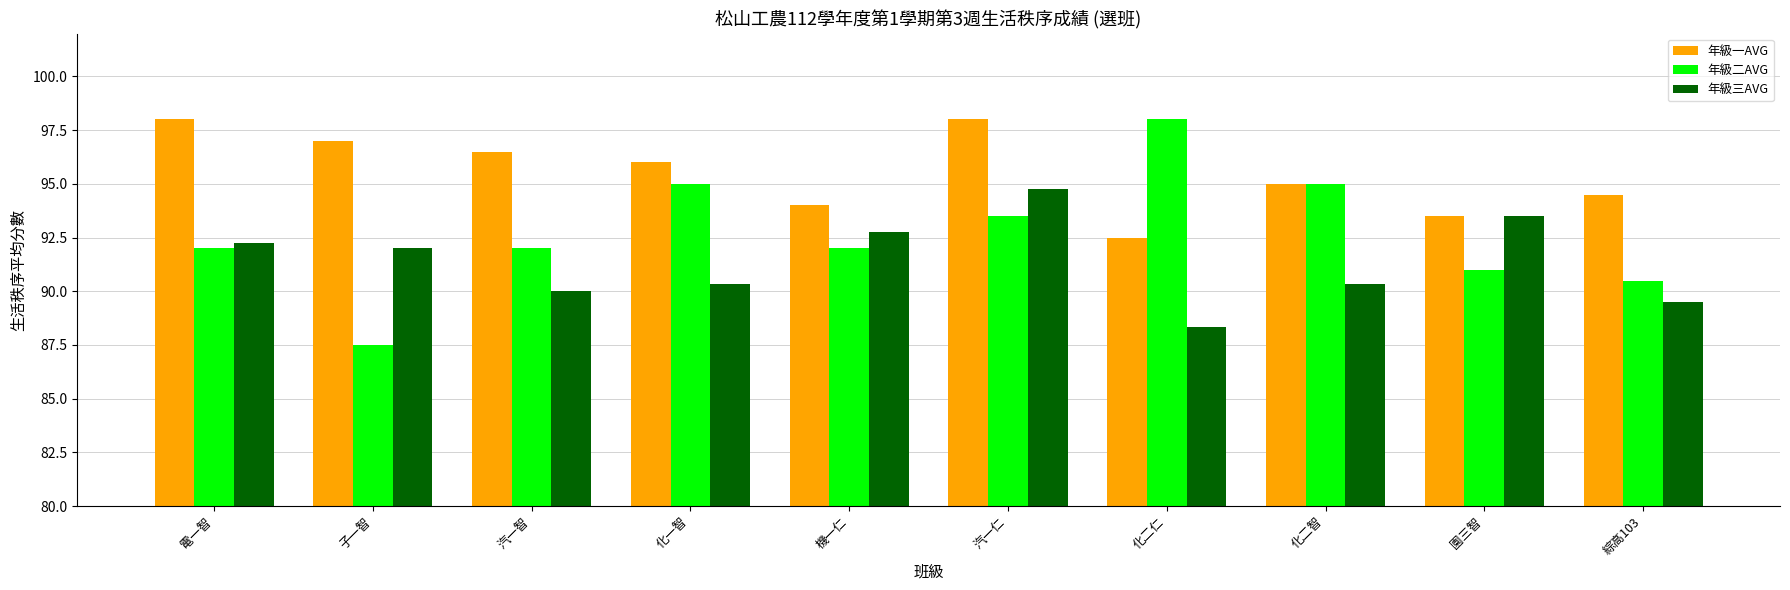

What is the spread (max minus min) of values at 機一仁?

2.0